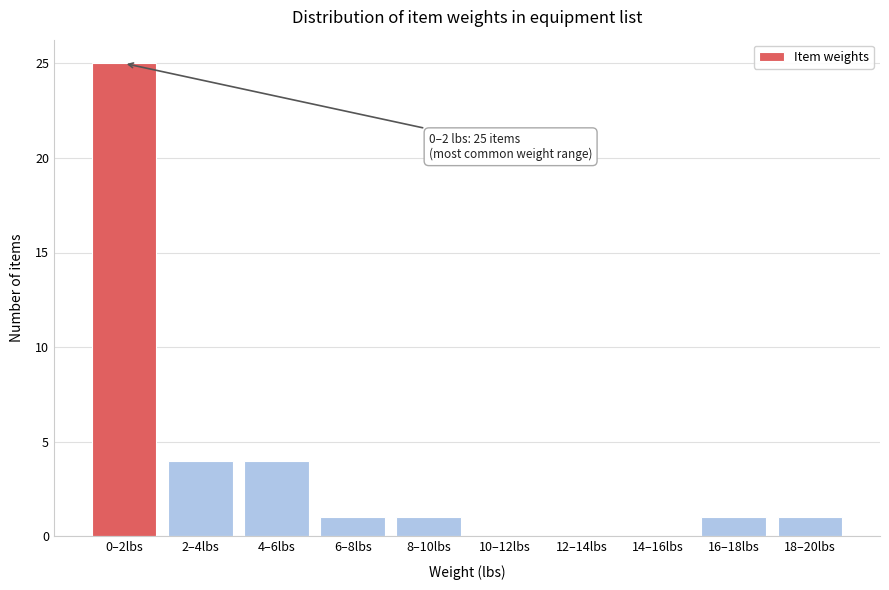

Reading left to right, extract all data points from this chart.

0–2lbs=25	2–4lbs=4	4–6lbs=4	6–8lbs=1	8–10lbs=1	10–12lbs=0	12–14lbs=0	14–16lbs=0	16–18lbs=1	18–20lbs=1